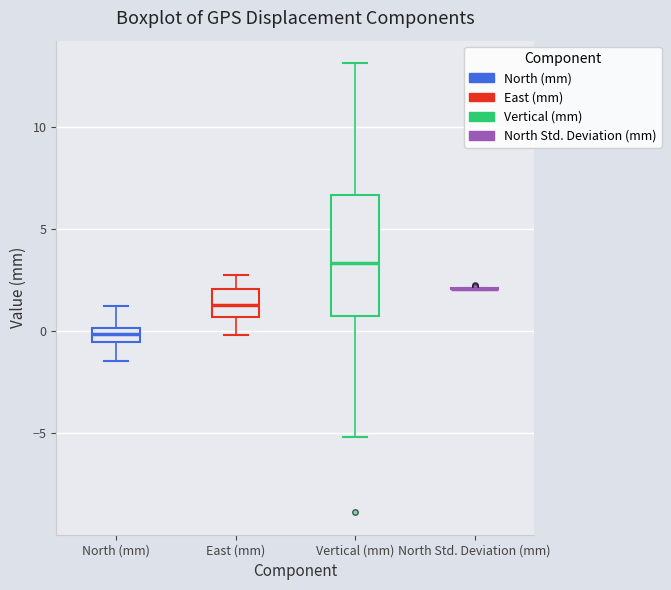

Comparing the boxes themselves (not the whiskers), which one is the tallest?

Vertical (mm)